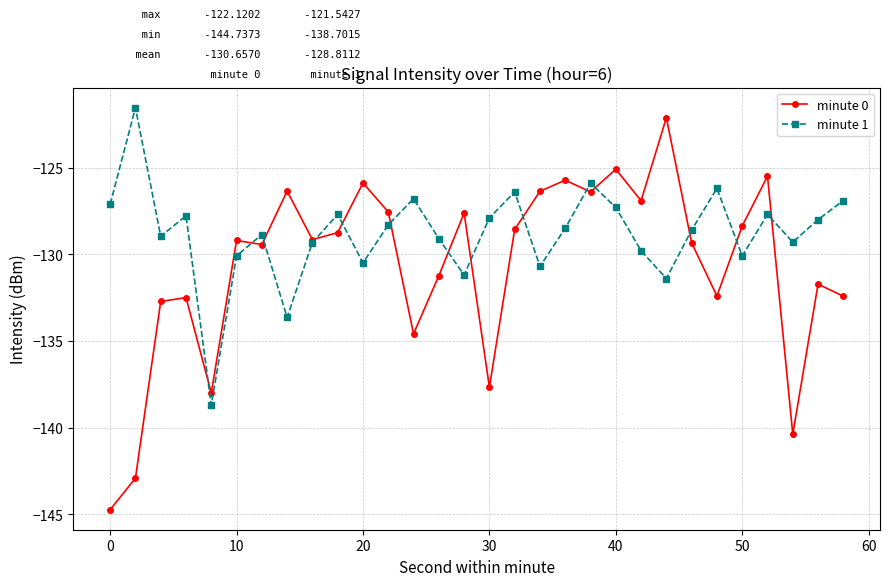

Which series has the widest spread of values?

minute 0